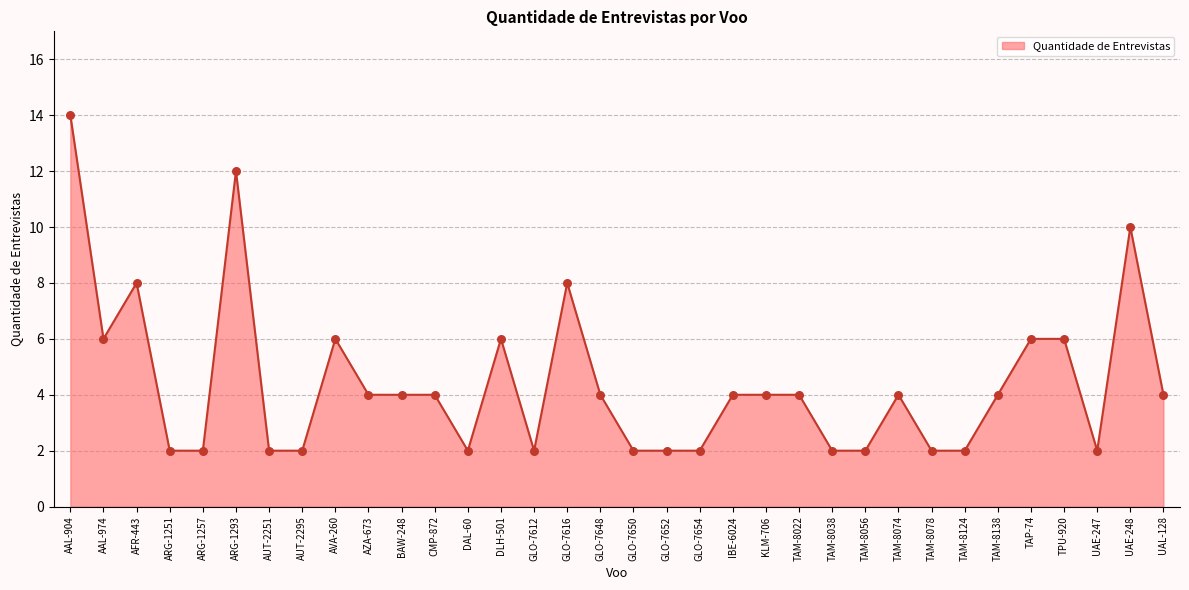

Approximately how many times larger is the value at GLO-7654 compared to UAE-248?

0.2